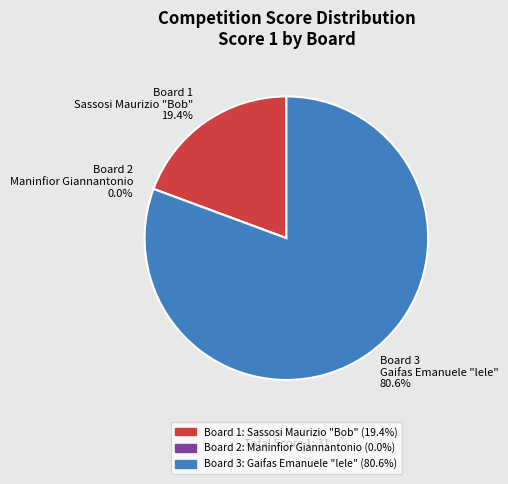

Count the number of slices in the pie.

3